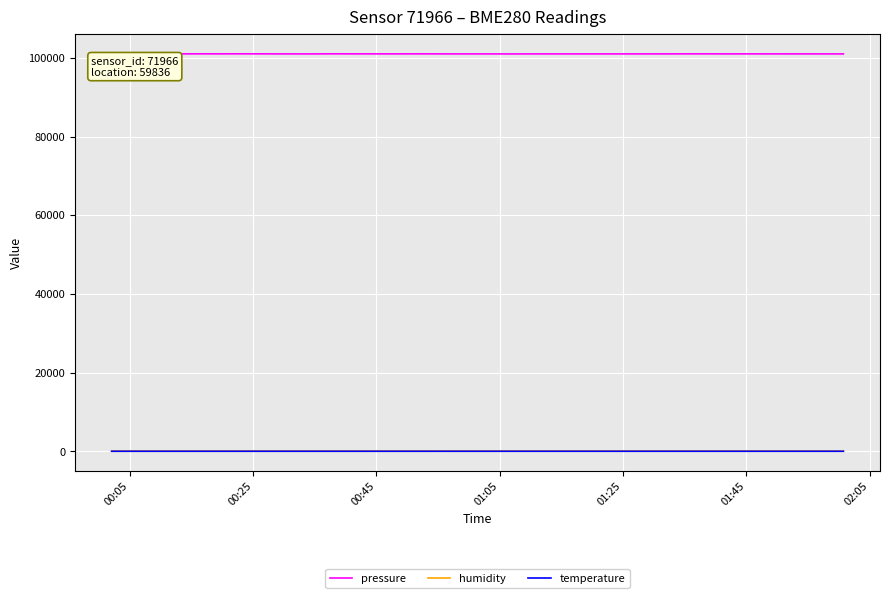

Which series has the largest total across all categories?

pressure